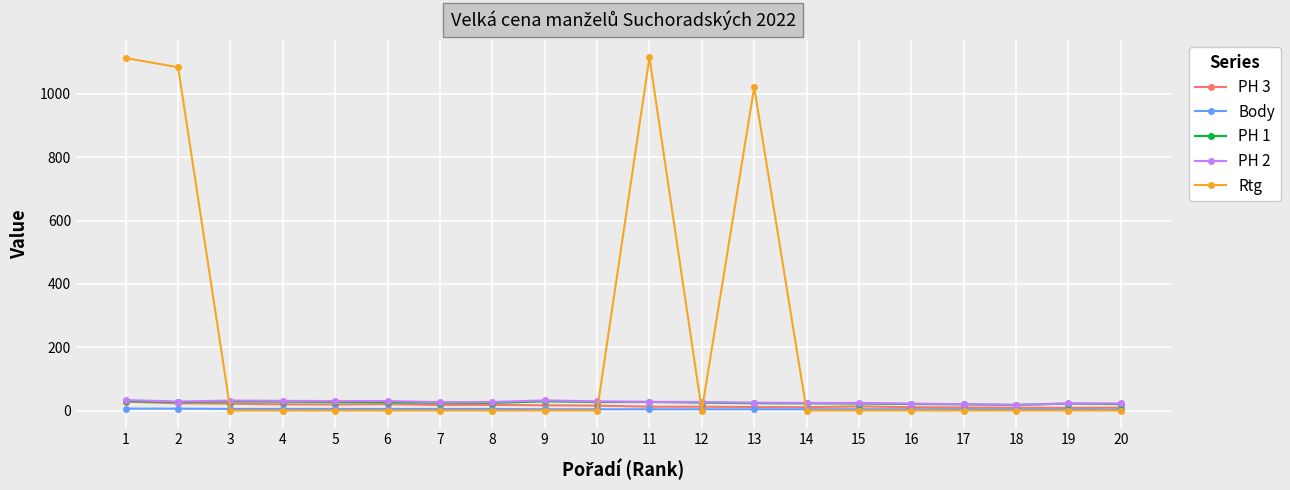

Where do Rtg and PH 1 first cross each other?

2 and 3